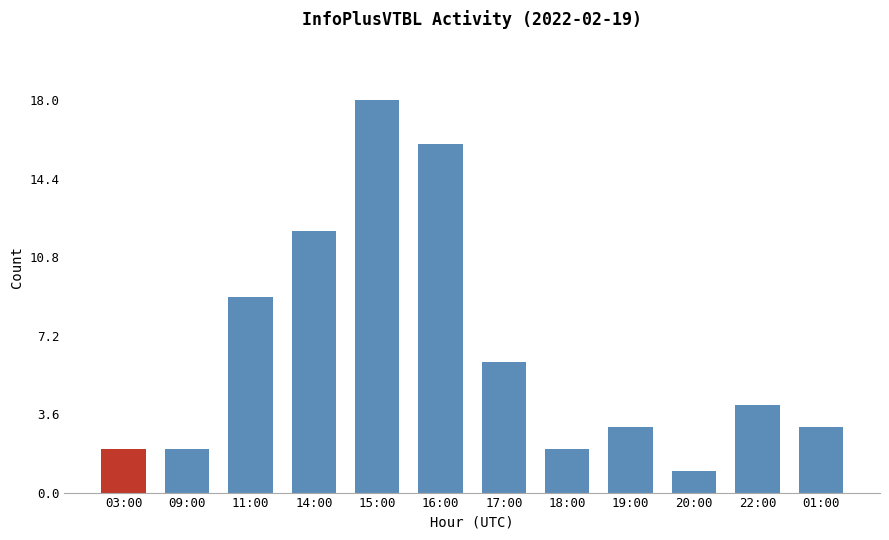

What is the smallest value displayed?

1